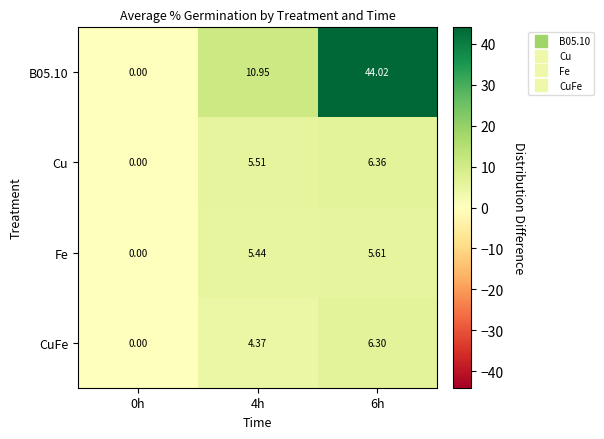

Is the value of Cu at 4h greater than the value of CuFe at 0h?

Yes